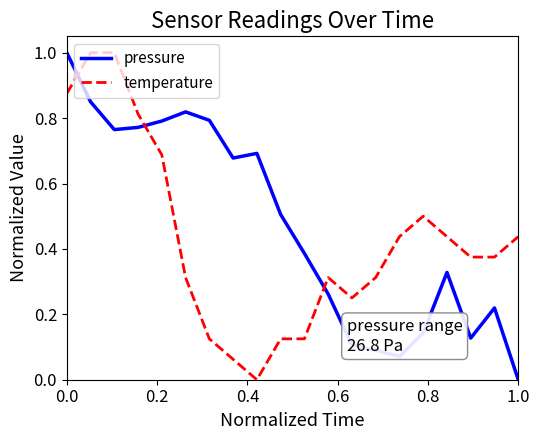

True or false: pressure has more than 0 points higher than both neighbors.

True